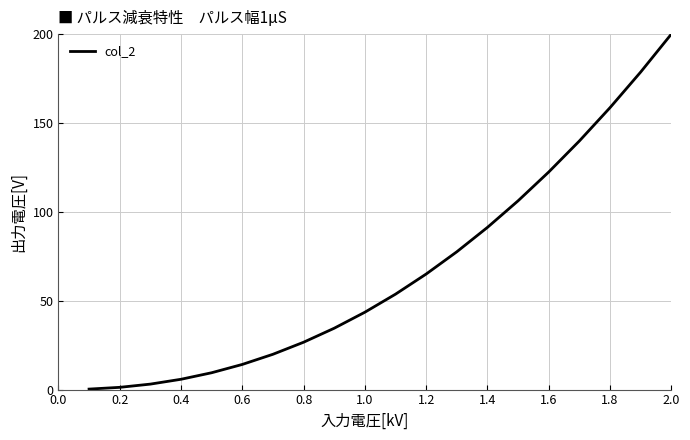

What is the difference between the maximum and minimum values?

199.7